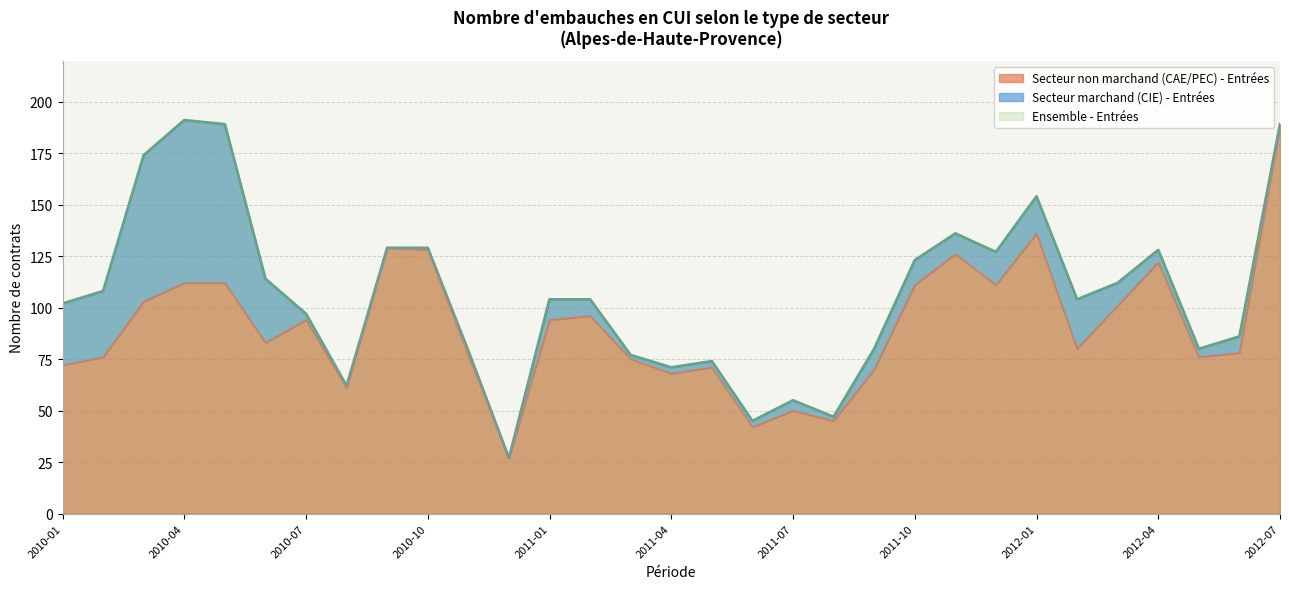

At how many categories does at least one series exceed 151?

5